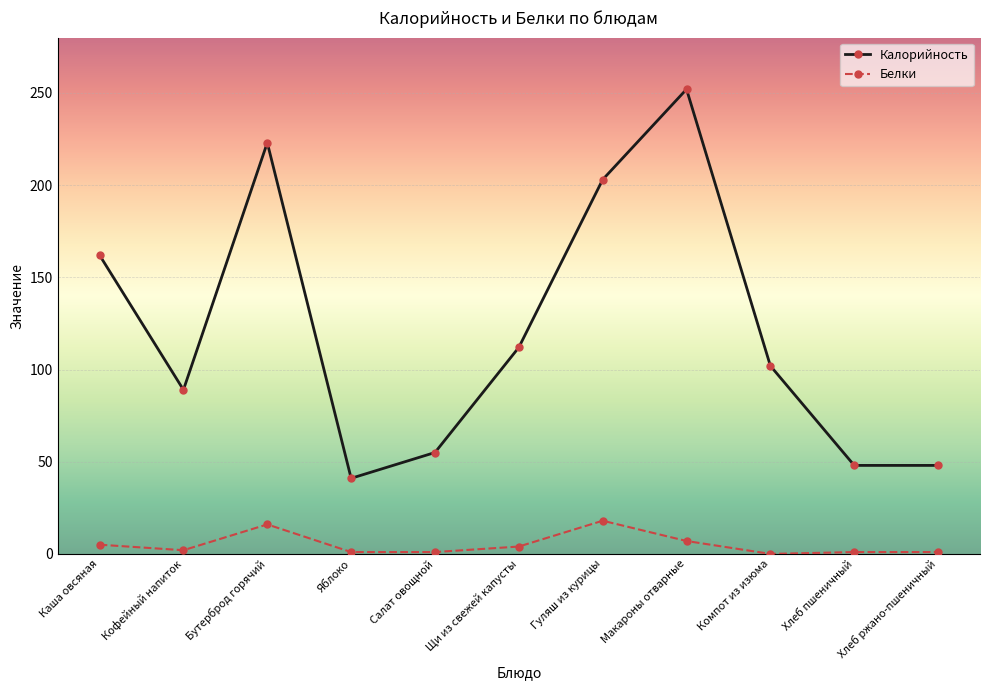

Is it true that Калорийность equals 102 at Компот из изюма?

True